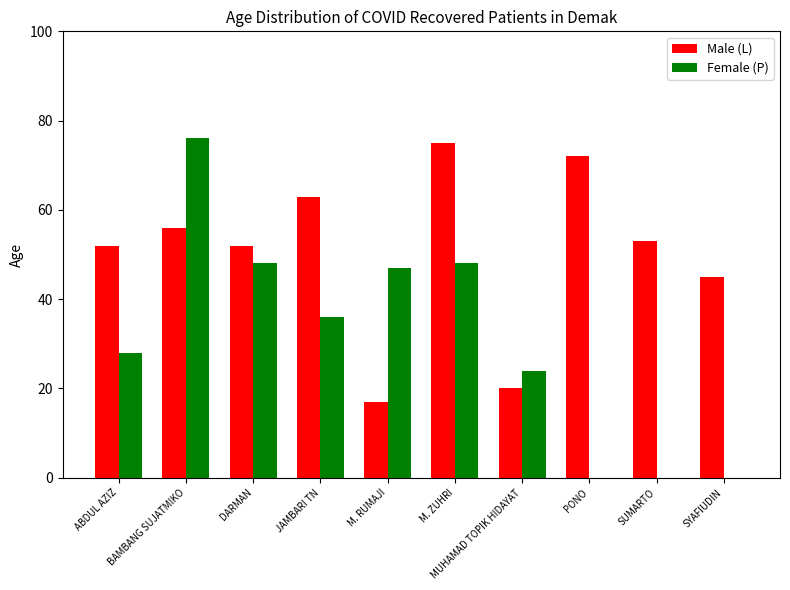

What is the sum of the Female (P) values at JAMBARI TN and SYAFIUDIN?

36